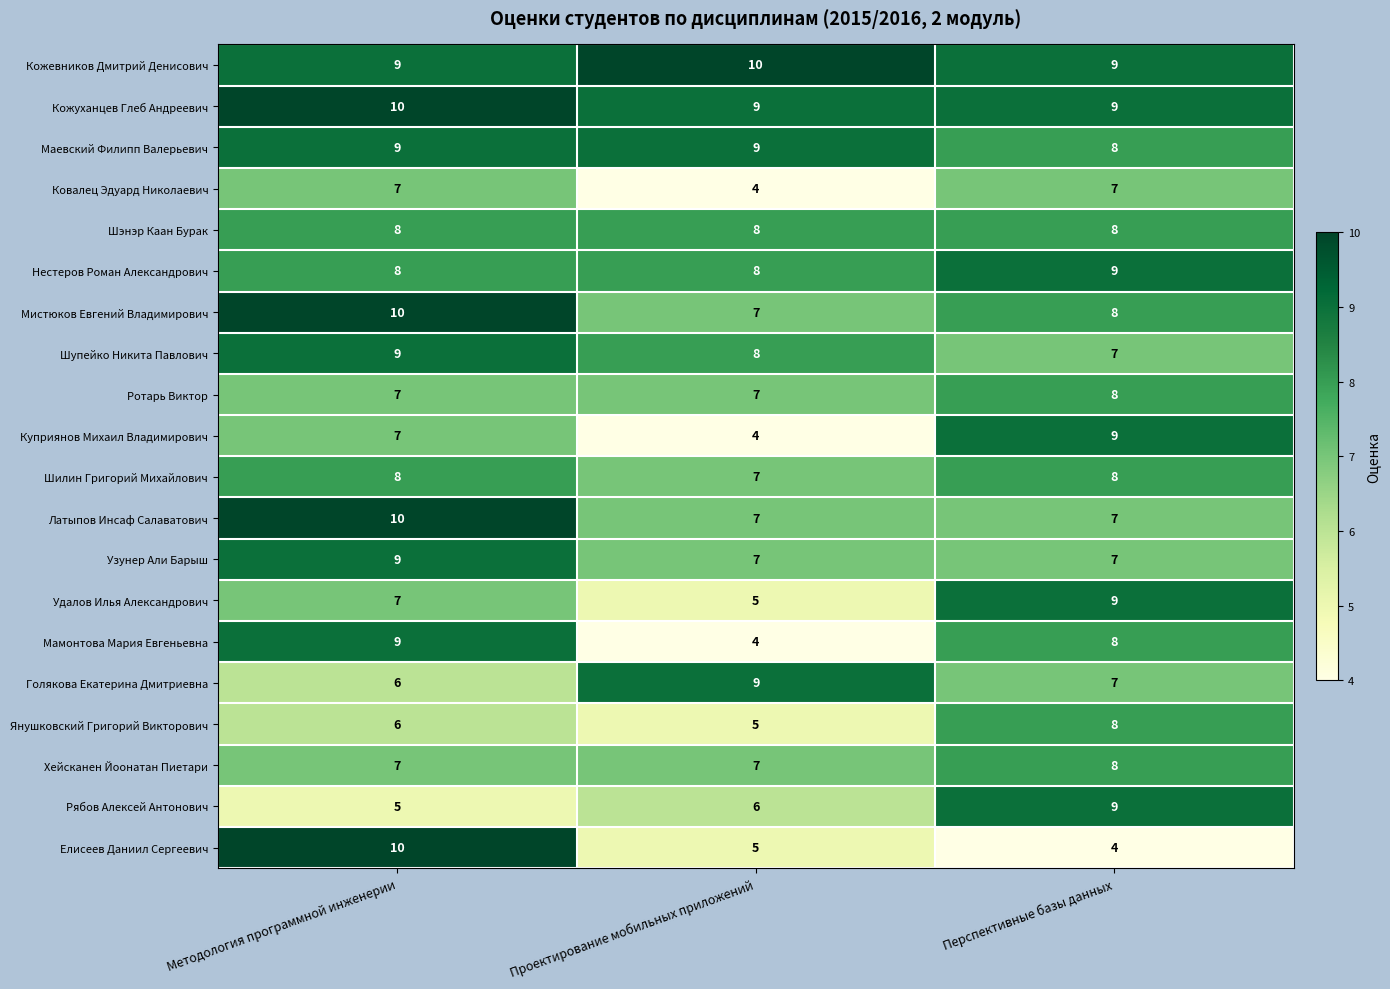

What is the smallest value displayed?

4